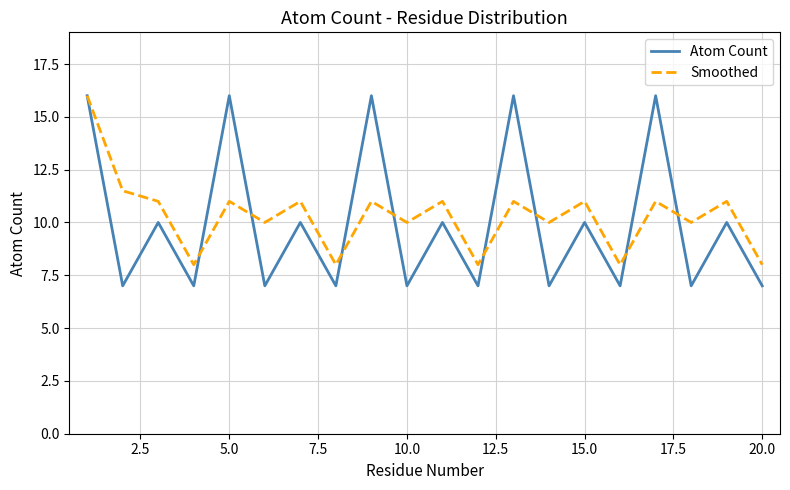

What is the minimum value shown in the chart?

7.0